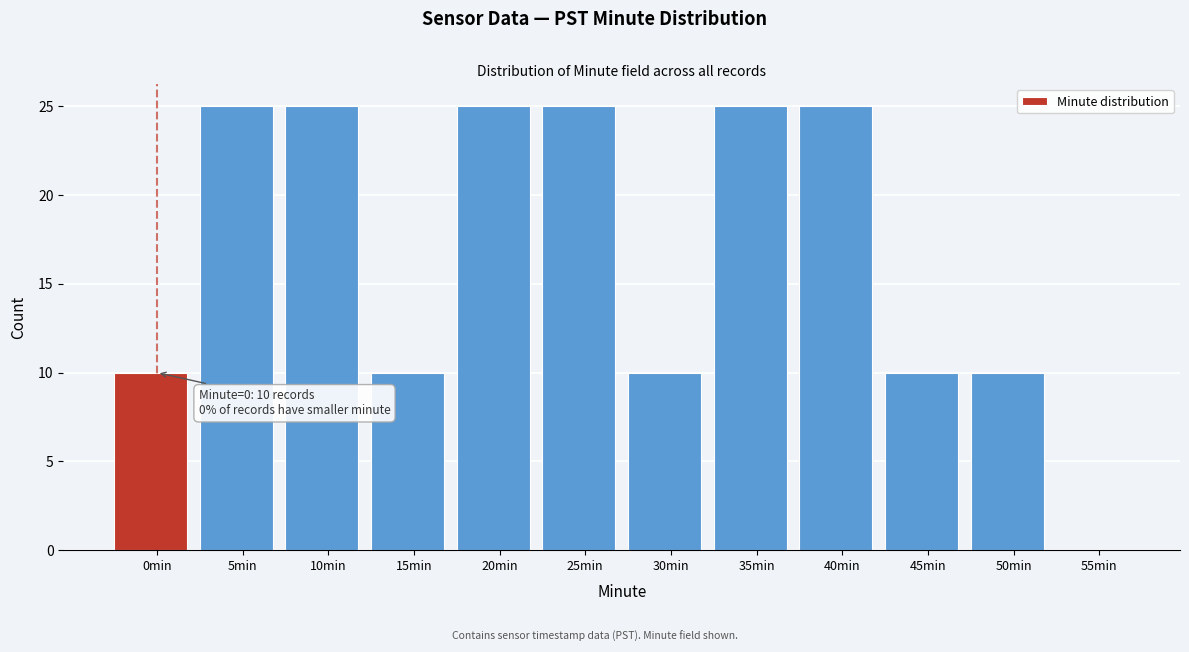

Reading right to left, transcribe all the data shown in this chart.

55min=0	50min=10	45min=10	40min=25	35min=25	30min=10	25min=25	20min=25	15min=10	10min=25	5min=25	0min=10